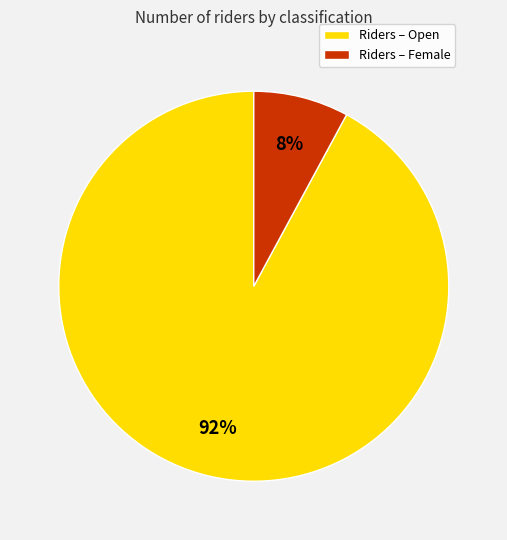

Rank the categories by value from lowest to highest.

Riders – Female, Riders – Open